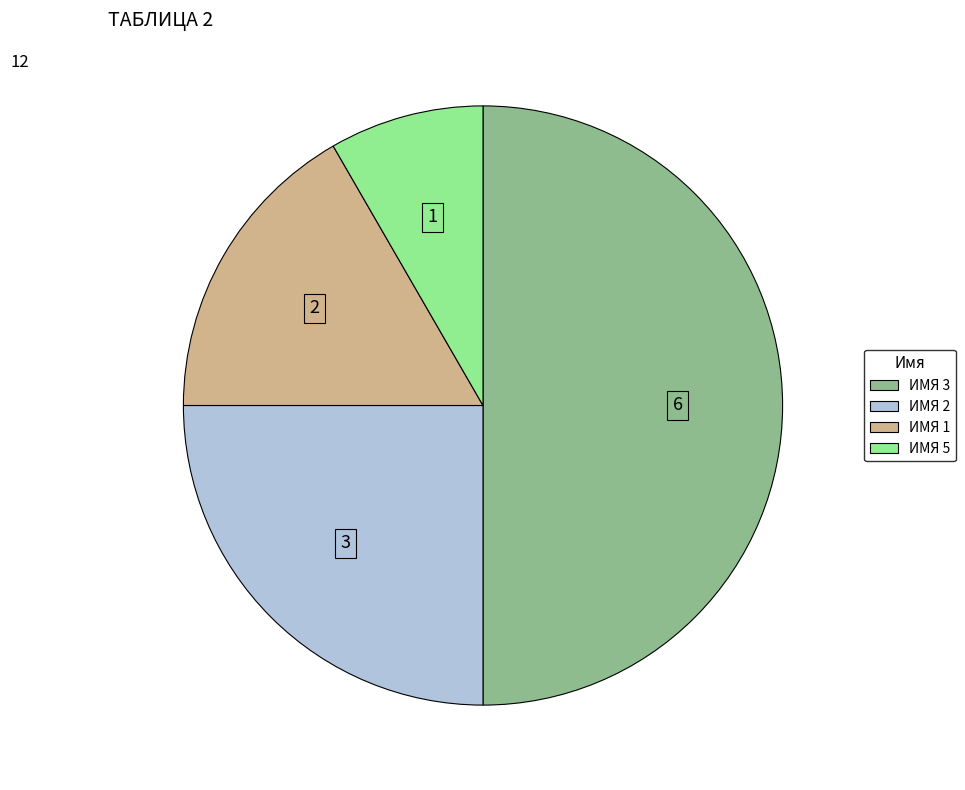

Is it true that ИМЯ 5 is 1% of the pie?

False